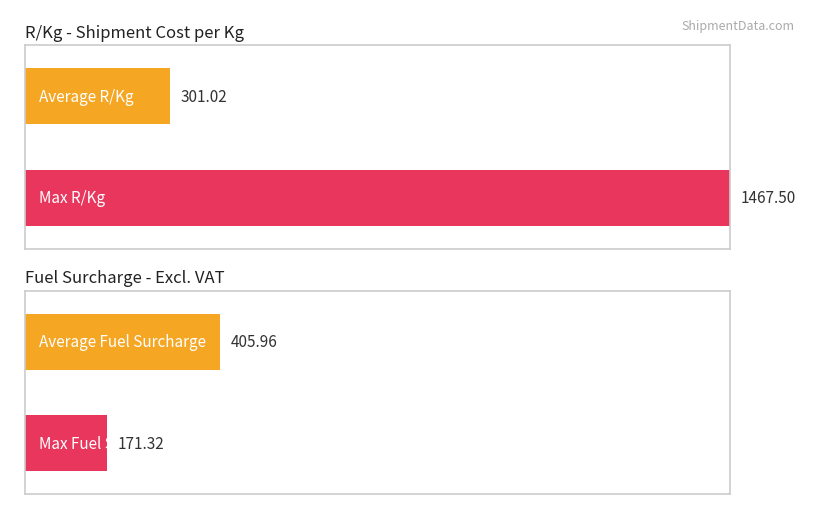

True or false: Mass Charged has a value of 3.3 at JOHANNESBURG.

False